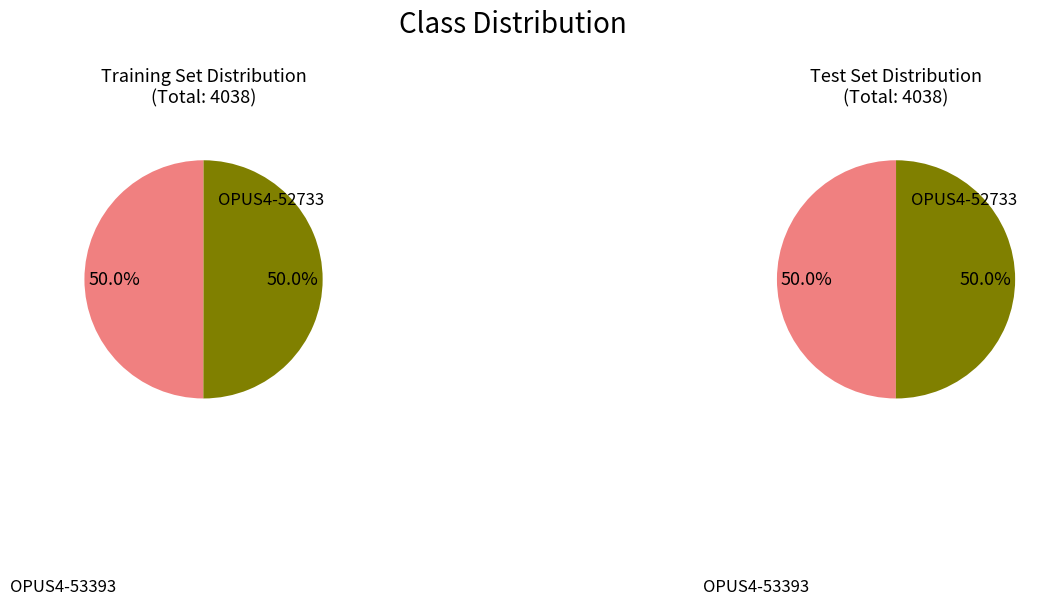

What is the total percentage of OPUS4-53393 and OPUS4-52733?

100.0%